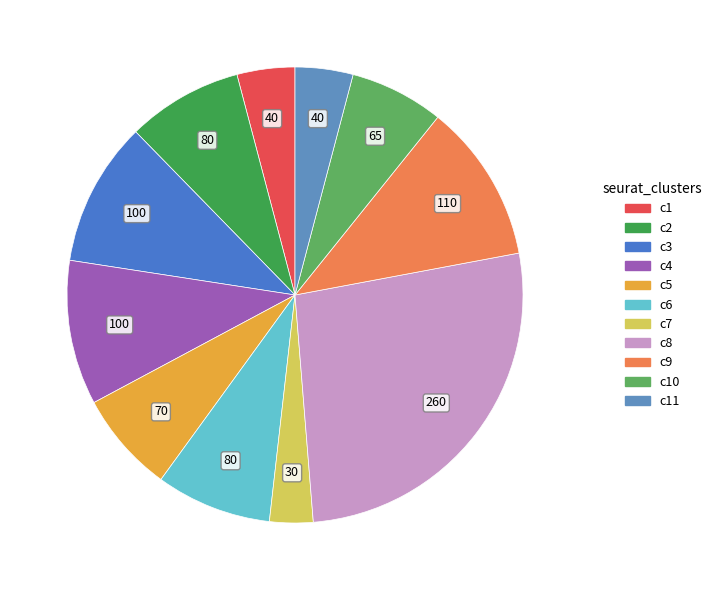

Is there a majority slice in this chart?

No